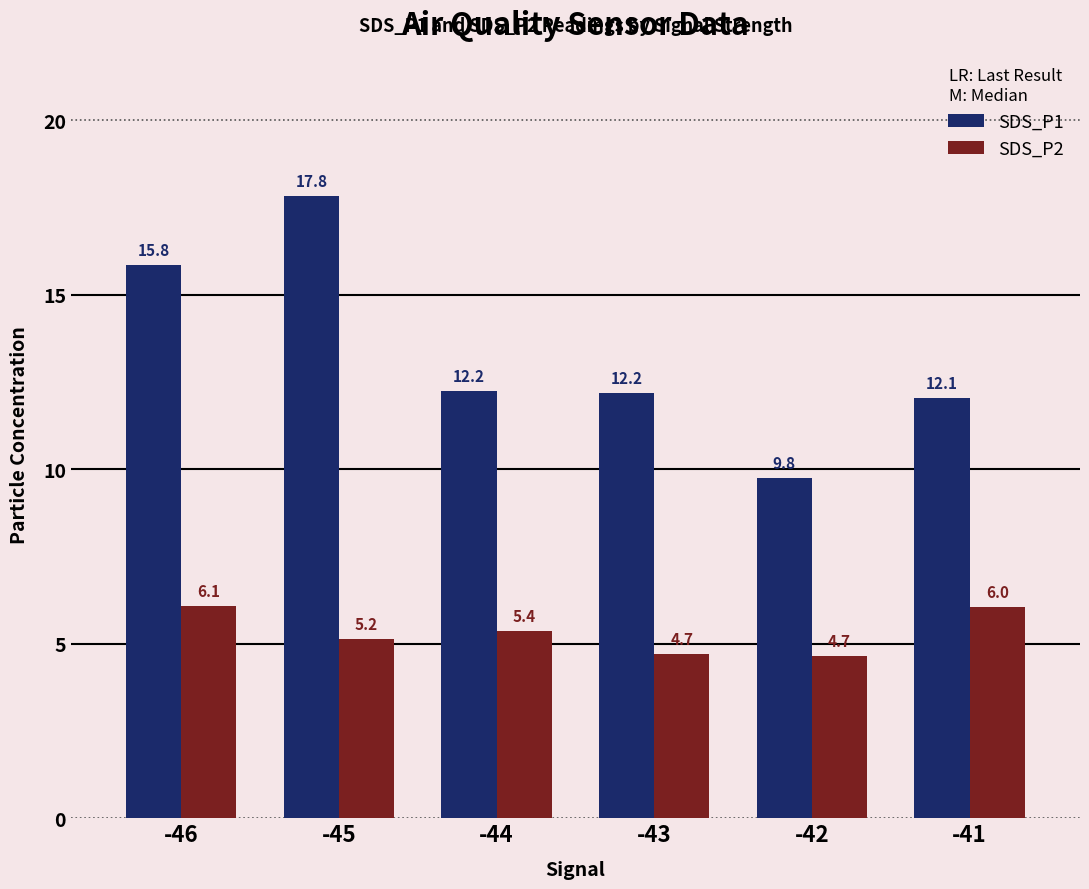

How many data points in SDS_P2 are less than 5?

2